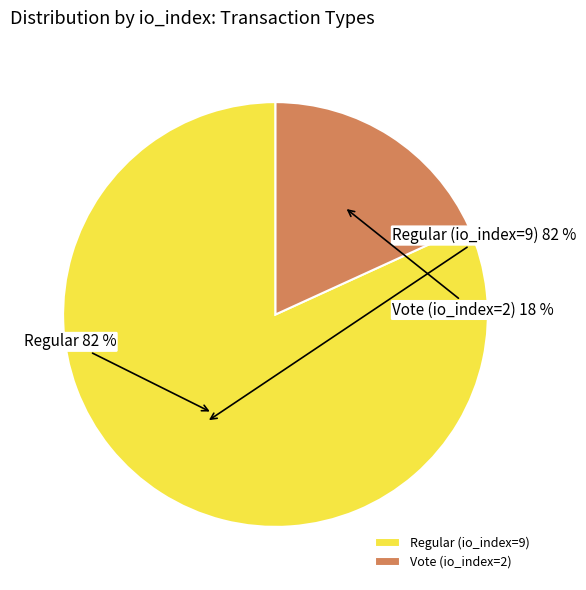

To the nearest percent, what is the combined percentage of Regular (io_index=9) and Vote (io_index=2)?

100%